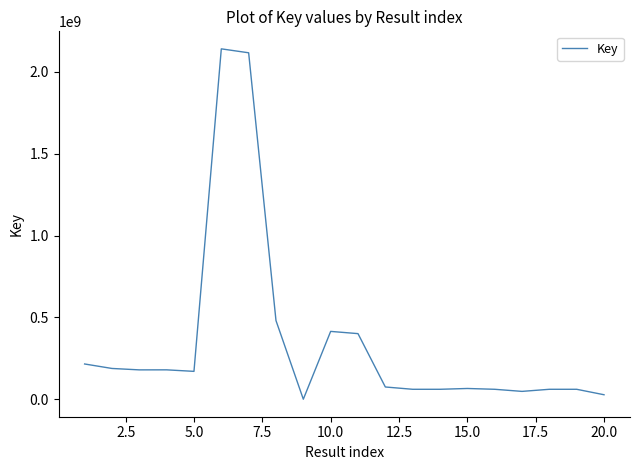

What is the difference between the maximum and minimum values?

2140404643